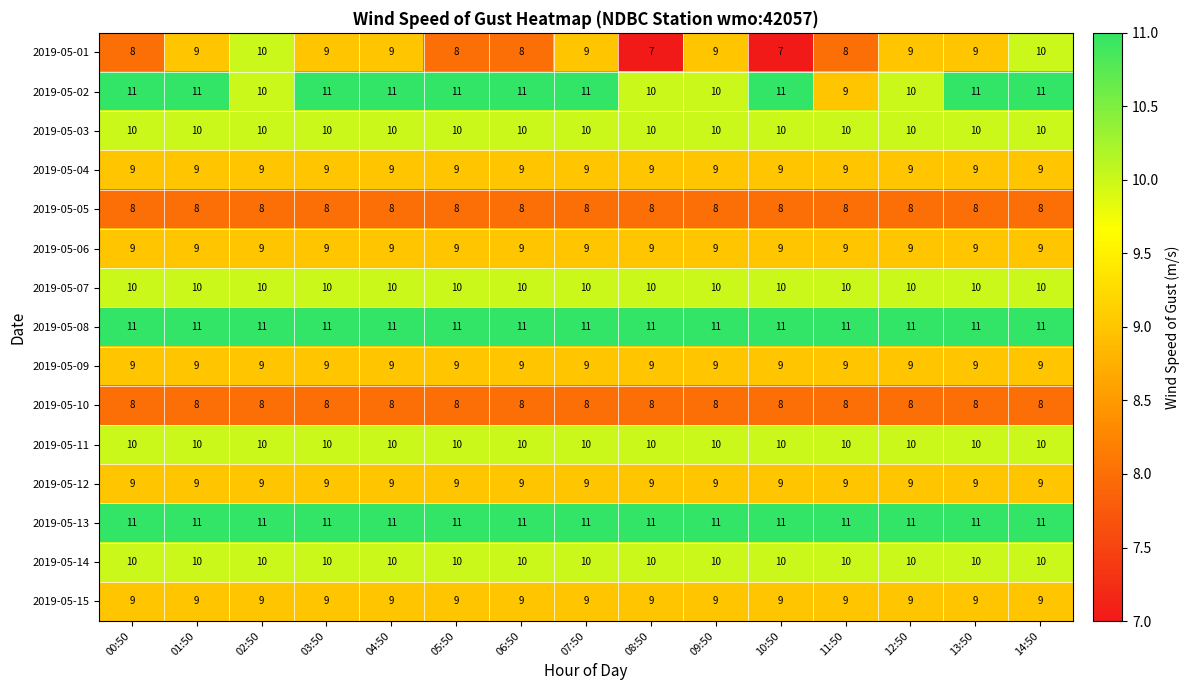

What is the highest value of the 2019-05-12 series?

9